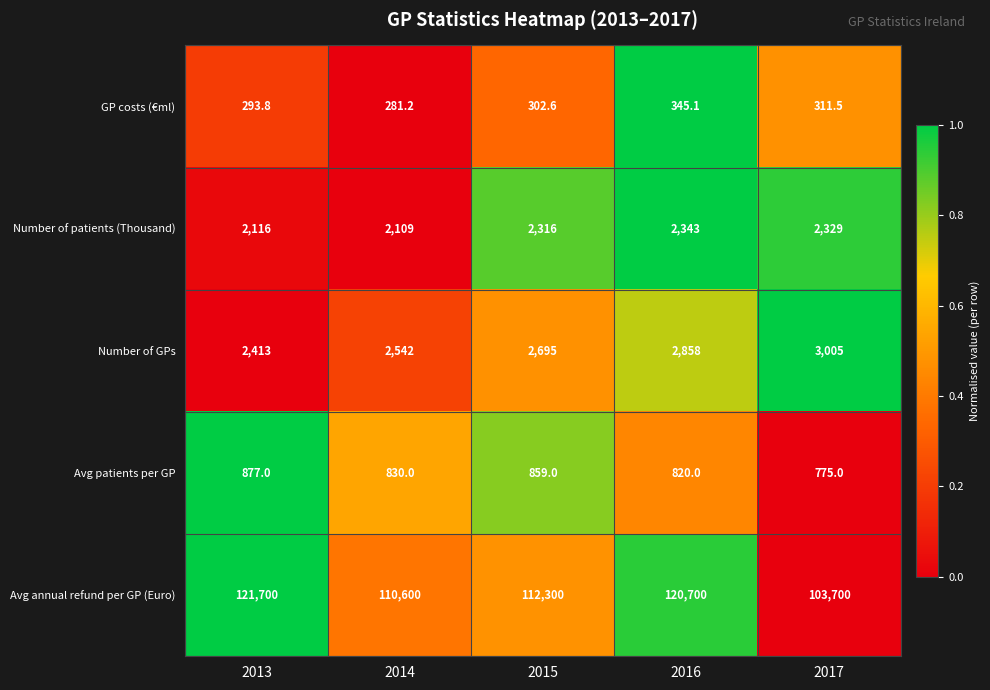

Where does the Avg annual refund per GP (Euro) series first go above 112300?

2013